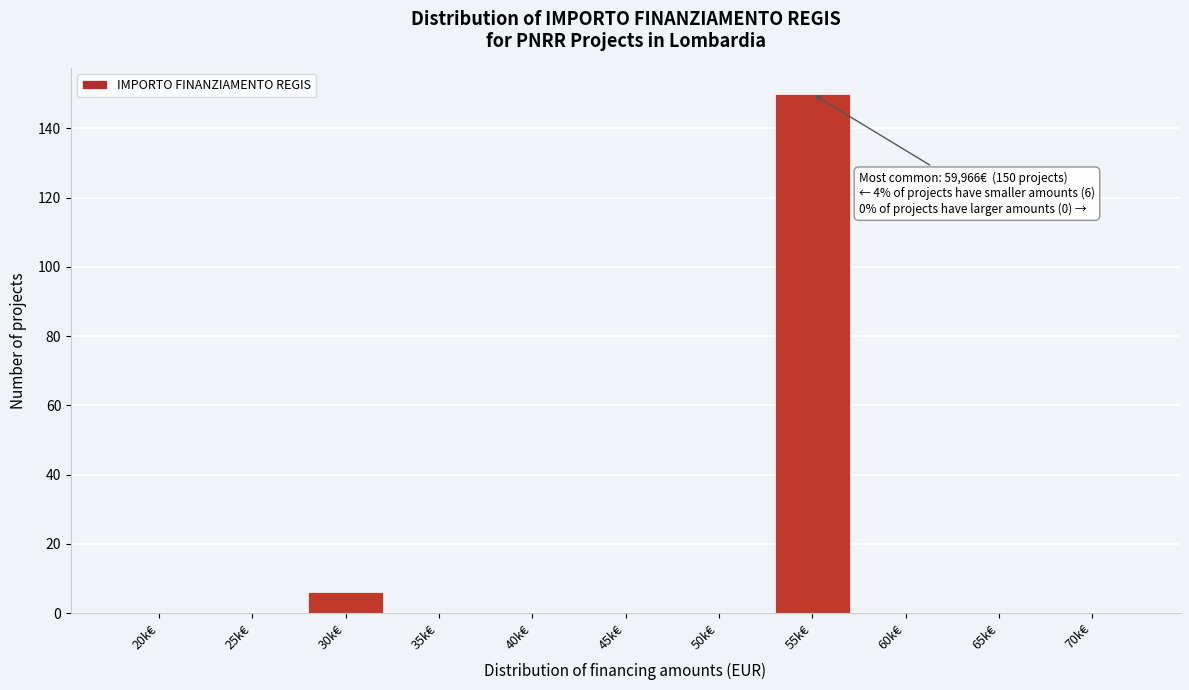

Reading left to right, transcribe all the data shown in this chart.

20k€=0	25k€=0	30k€=6	35k€=0	40k€=0	45k€=0	50k€=0	55k€=150	60k€=0	65k€=0	70k€=0